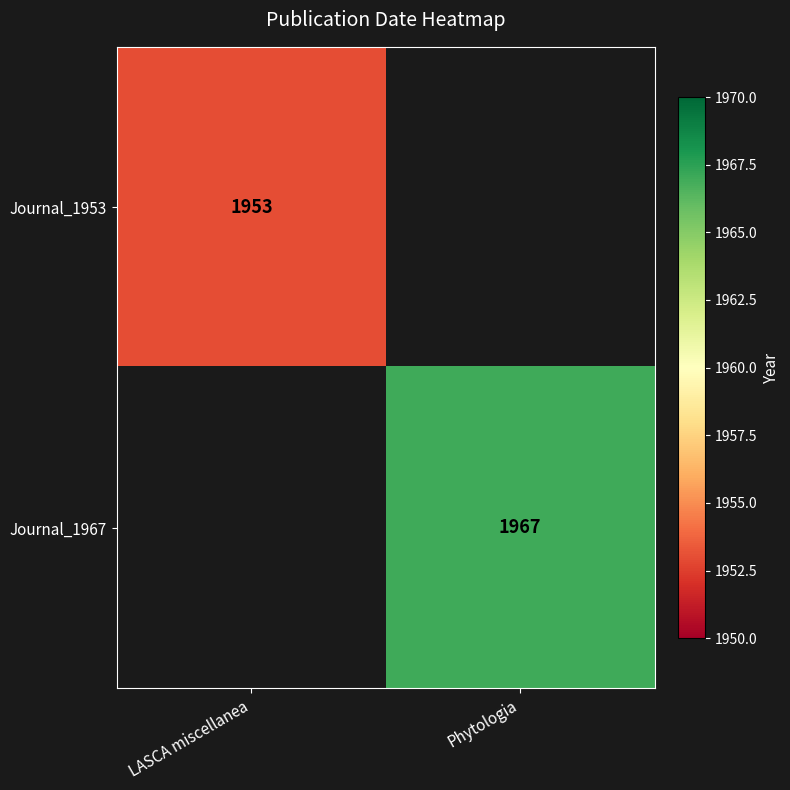

How many distinct data groups are displayed?

2